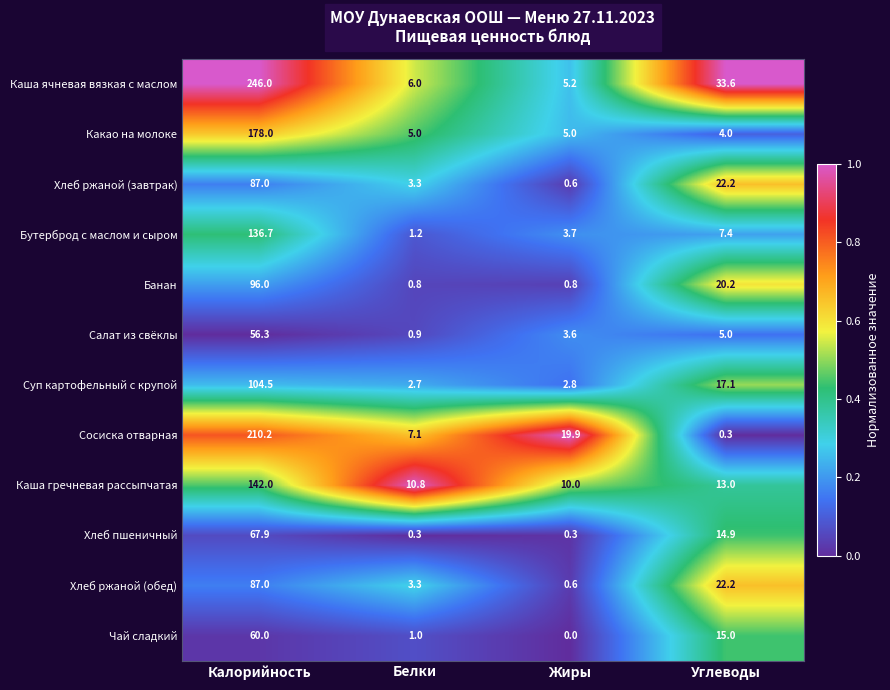

Rank the categories by Хлеб ржаной (обед) value from highest to lowest.

Калорийность, Углеводы, Белки, Жиры